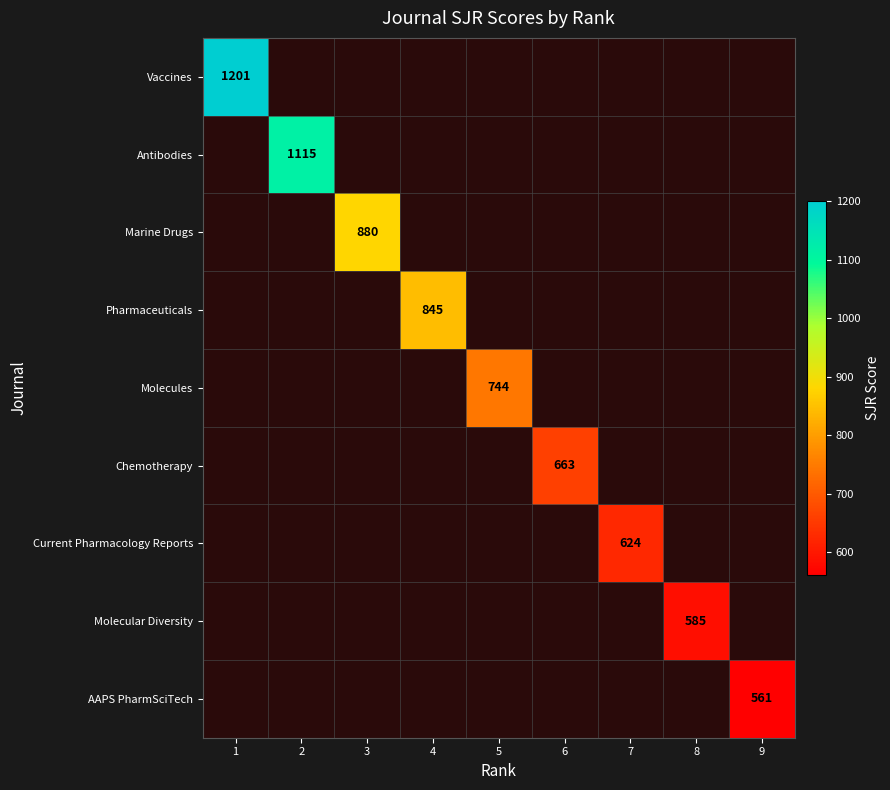

The value of Vaccines at 1 is 525. True or false?

False